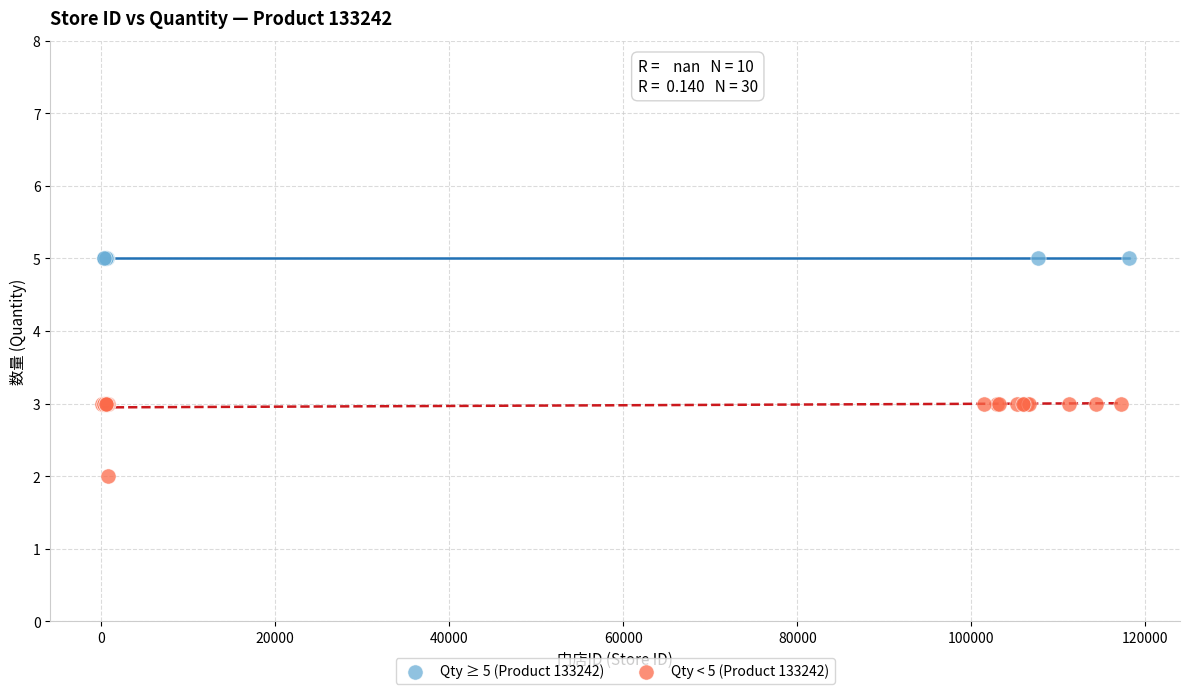

Which series contains the lowest Y value?

Qty < 5 (Product 133242)